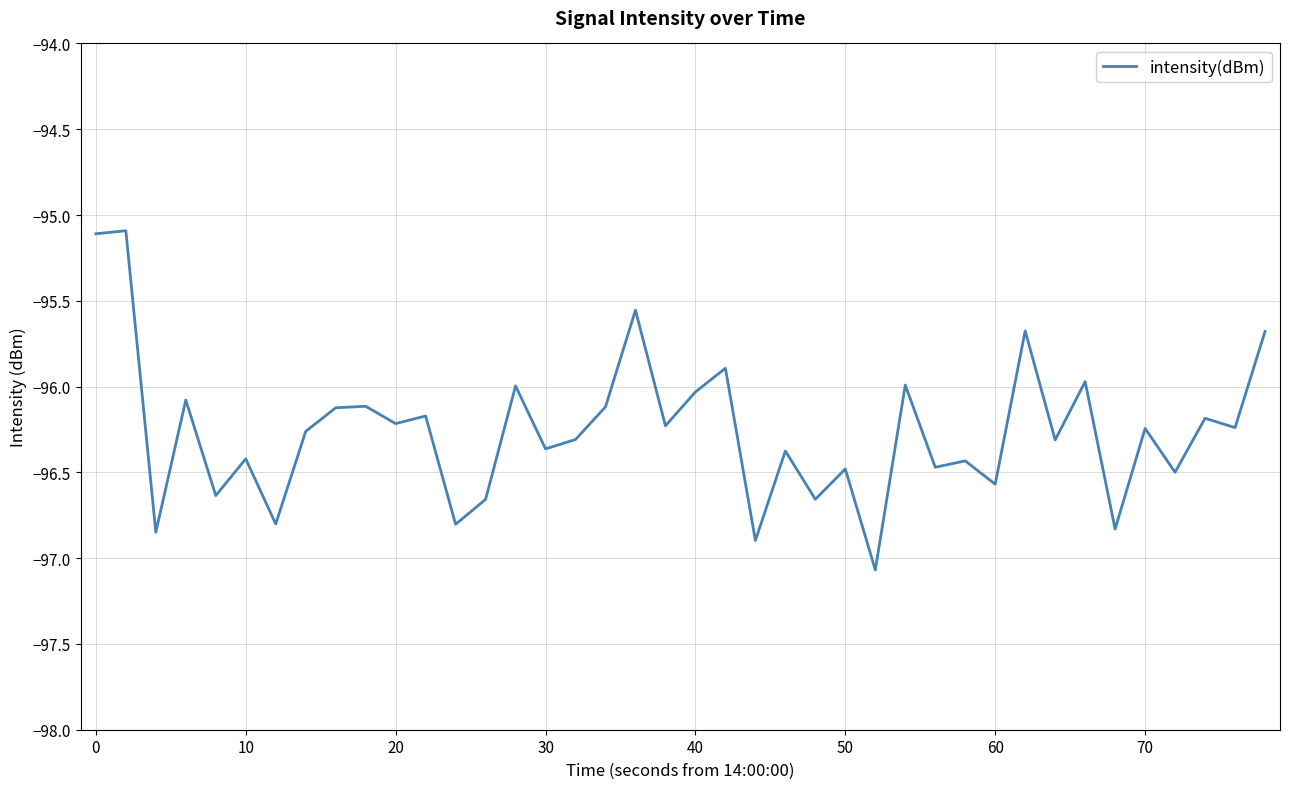

What is the smallest value displayed?

-97.1